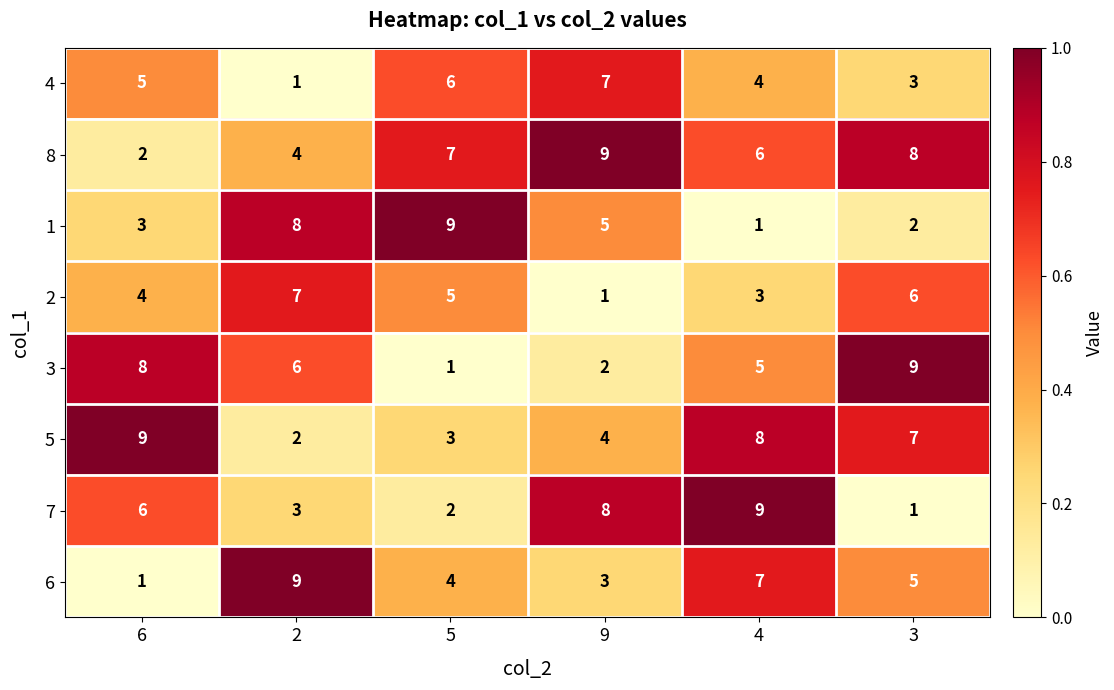

Which series has the largest total across all categories?

8